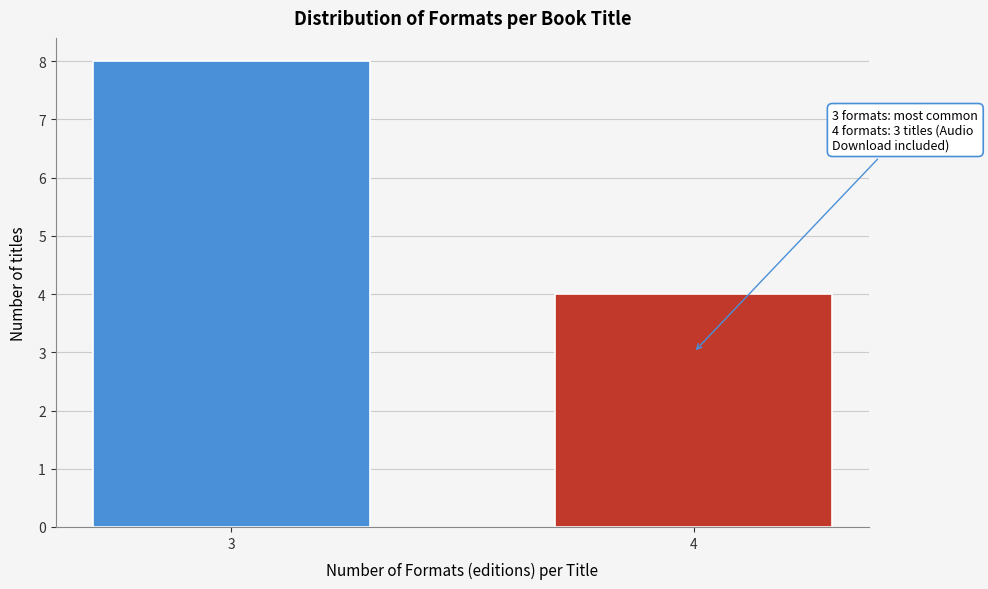

Reading right to left, what are all the values shown in this chart?

4	8